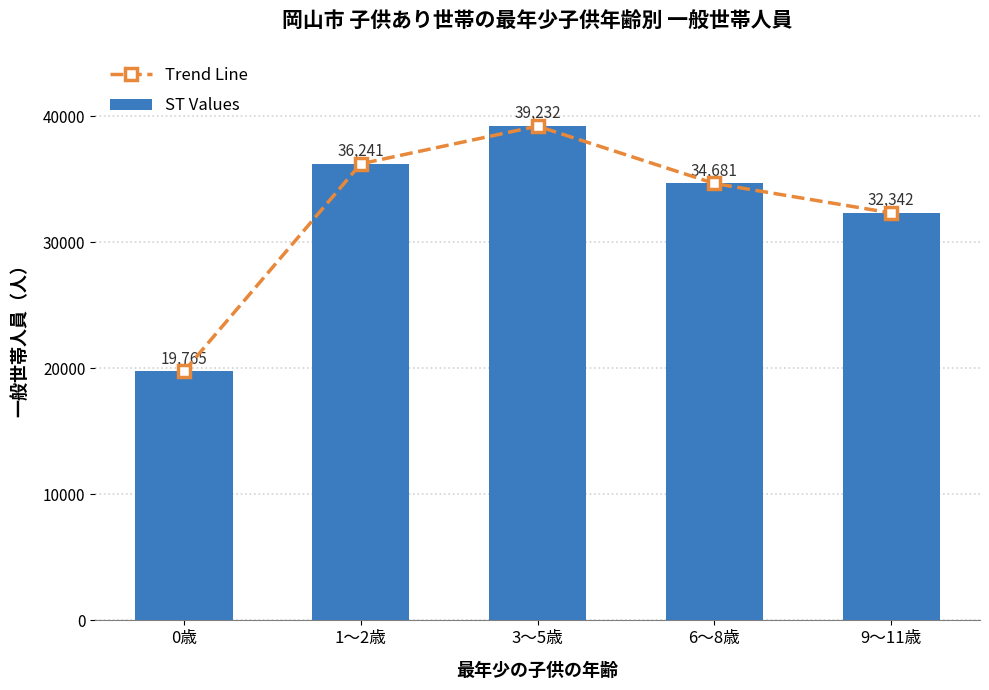

Which has a higher value, 0歳 or 6～8歳?

6～8歳